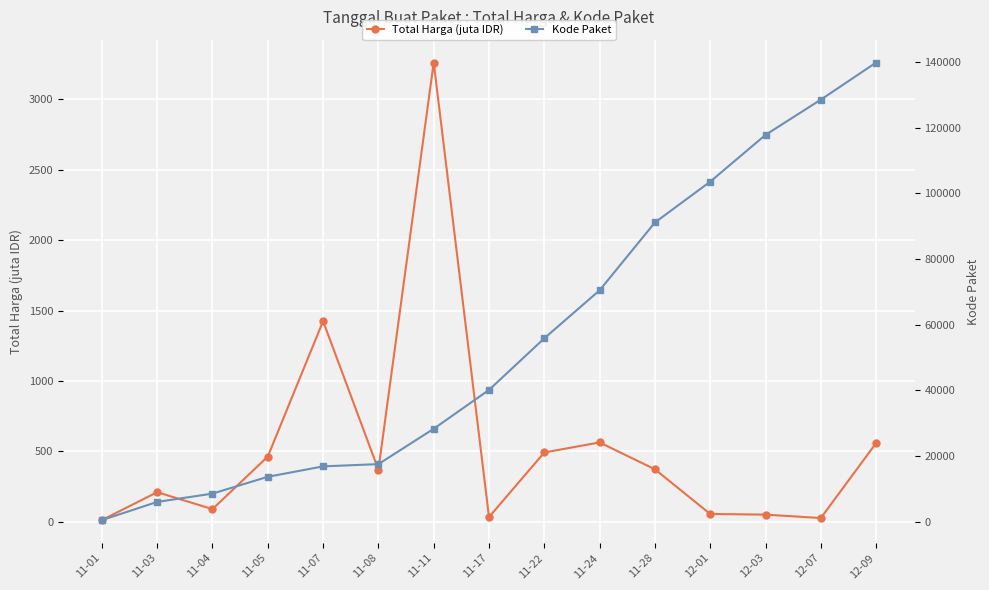

At which category does the chart reach its peak across all series?

12-09